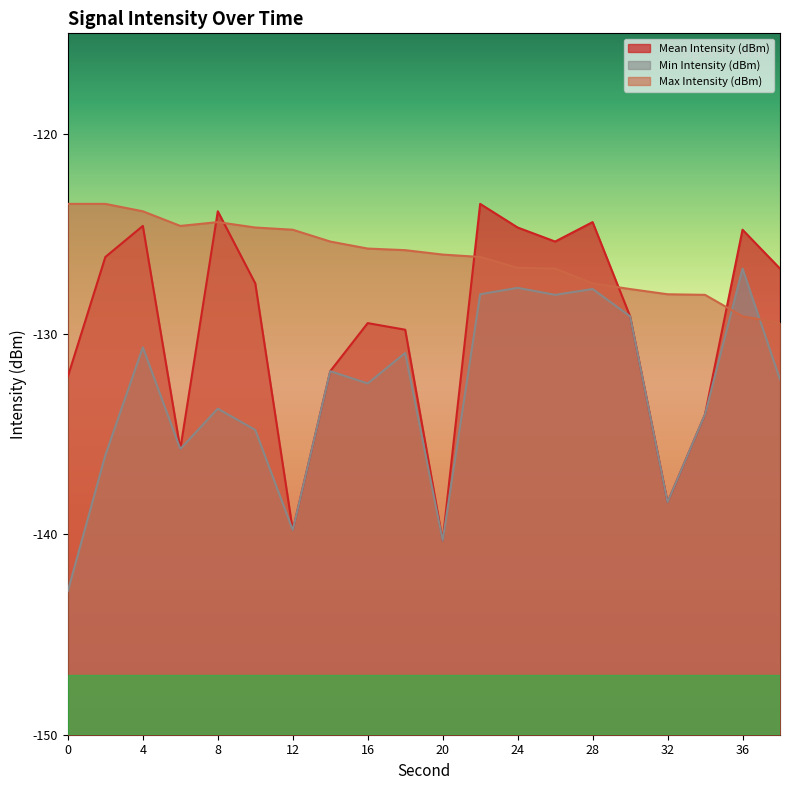

What is the greatest value displayed?

-123.5